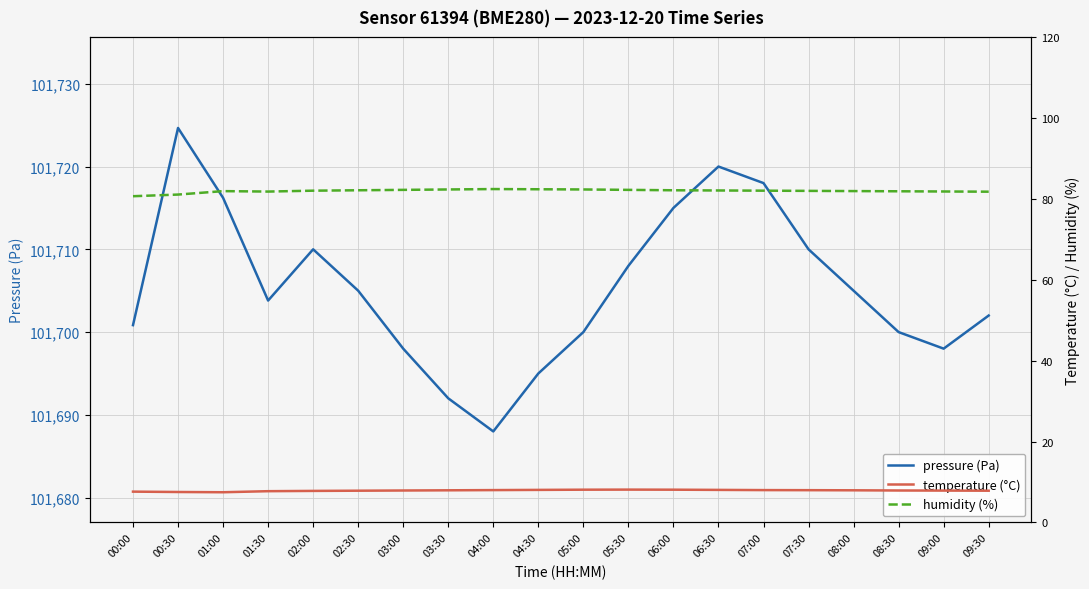

How many values in the humidity (%) series exceed 82?

9